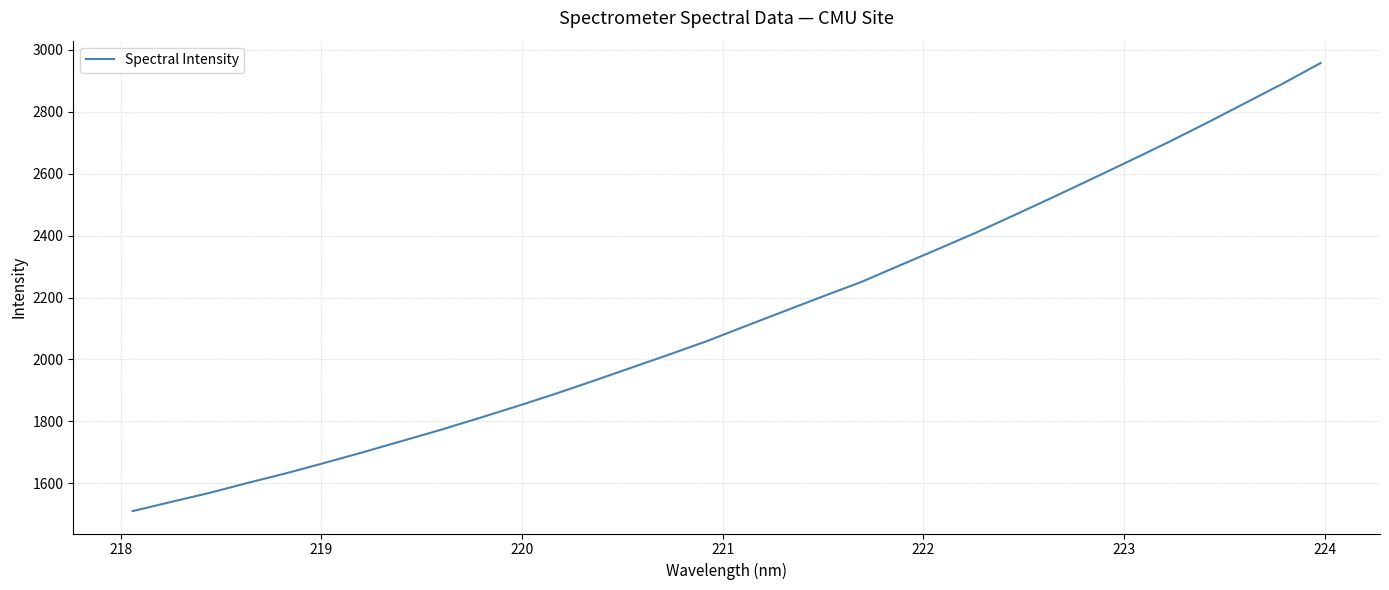

What is the difference between the maximum and minimum values?

1447.6